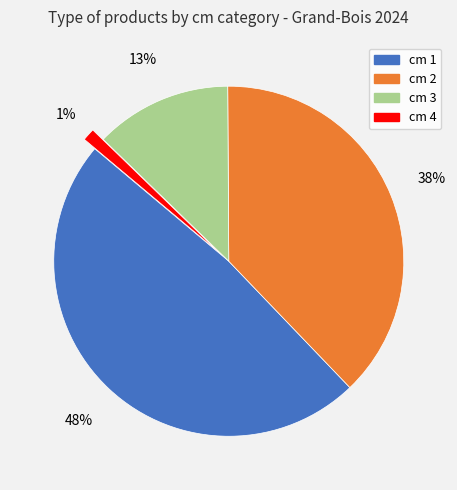

To the nearest percent, what is the average slice percentage?

25%